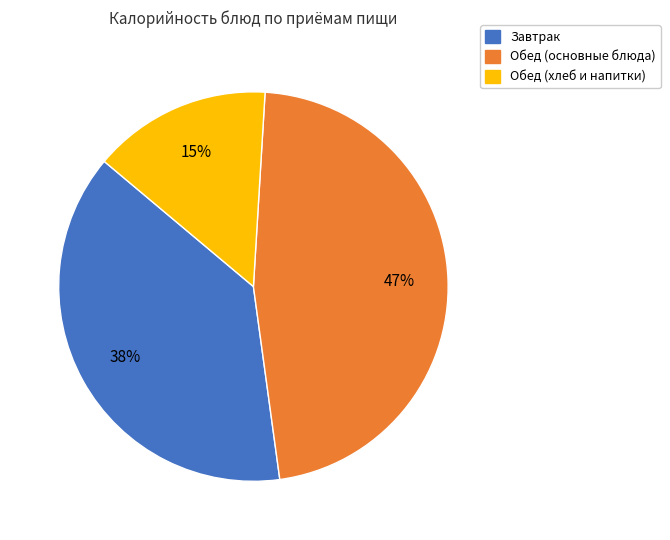

To the nearest percent, what is the average slice percentage?

33%